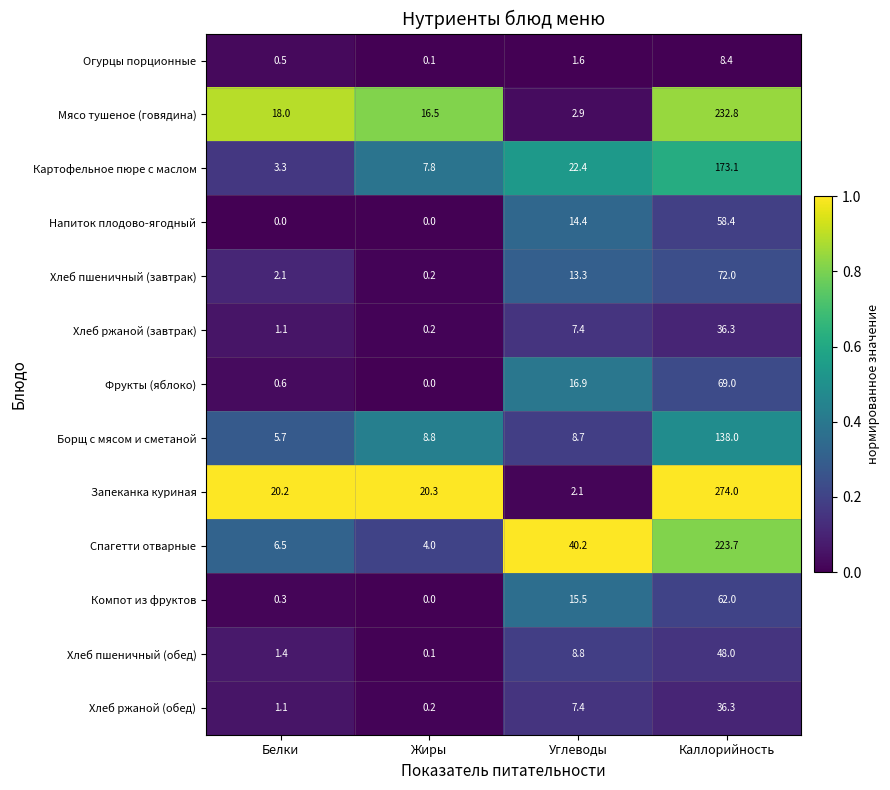

Which series has the widest spread of values?

Запеканка куриная